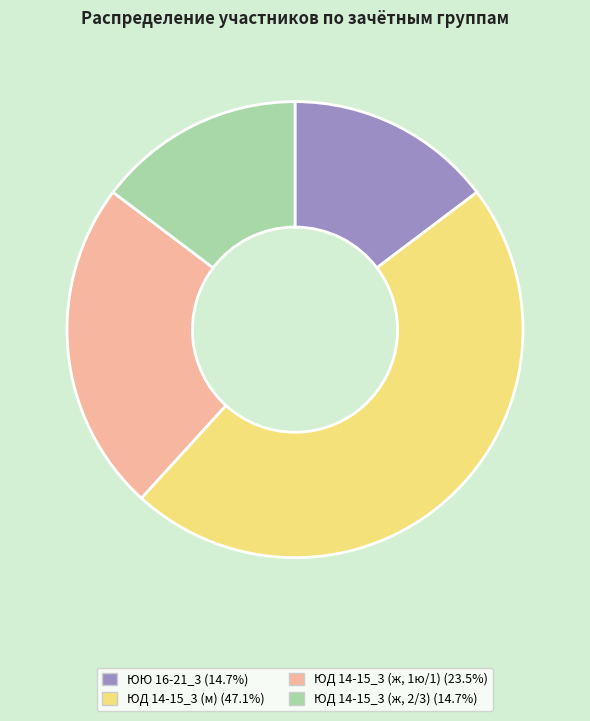

Which slice is the largest?

ЮД 14-15_3 (м)